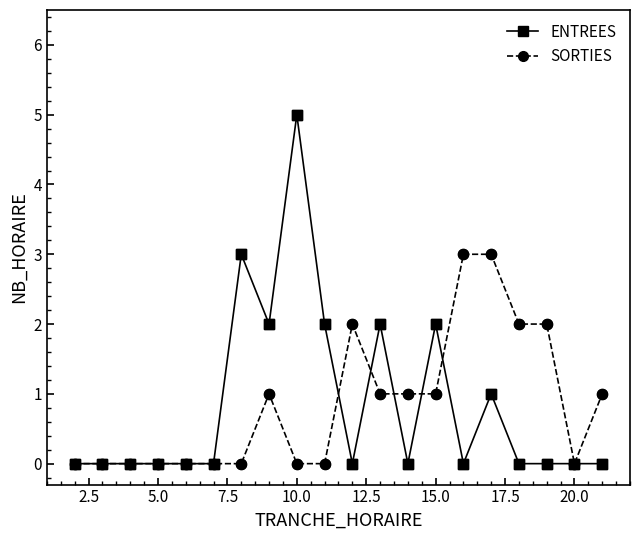

Rank the series by their maximum value, from lowest to highest.

SORTIES, ENTREES